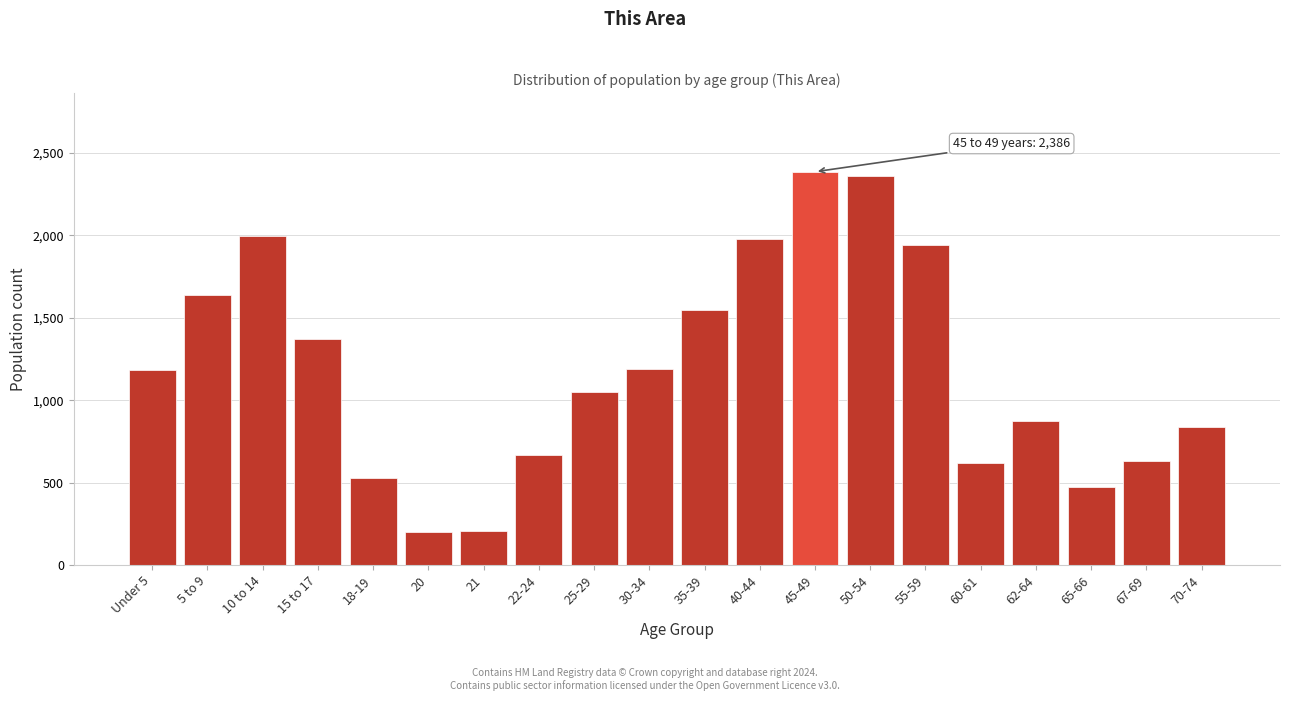

What is the label of the 2nd bar from the left?

5 to 9